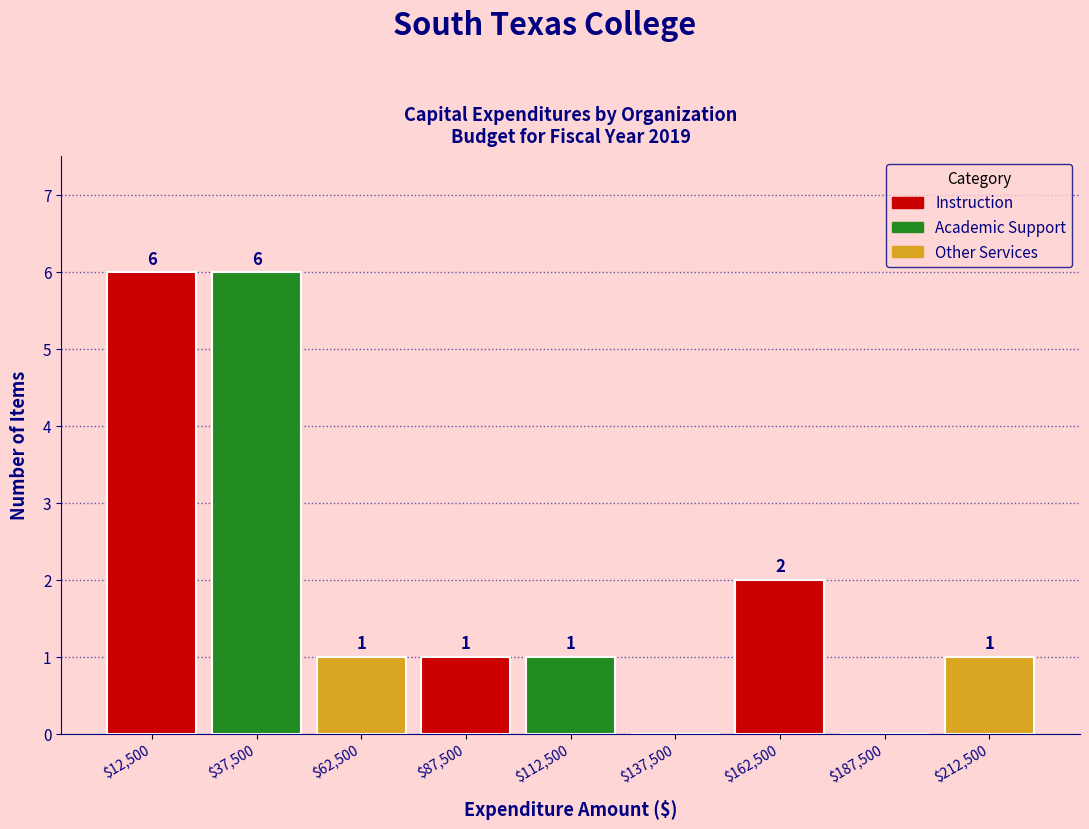

What is the greatest value displayed?

6